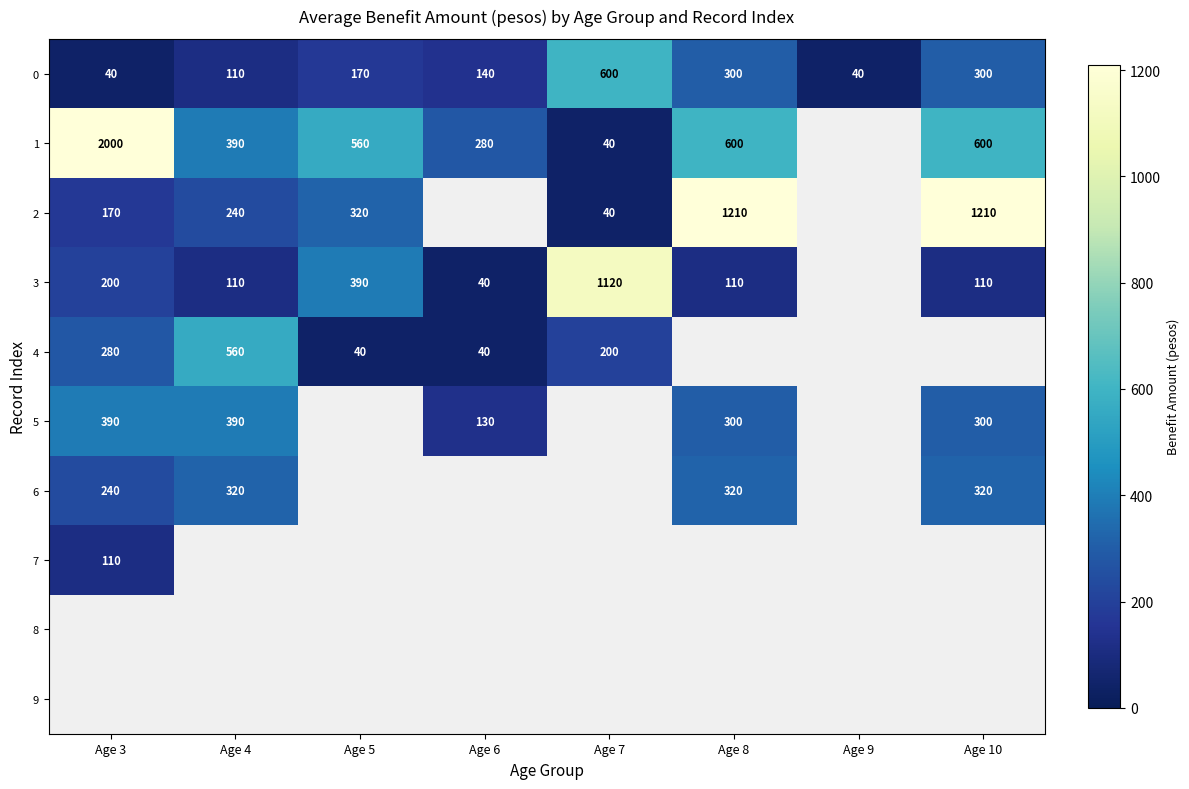

At how many categories does at least one series exceed 400?

6